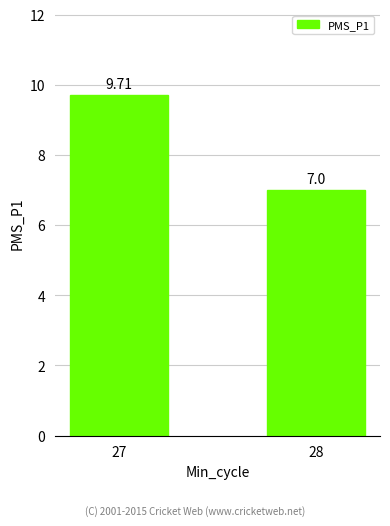

List the labels in order of value, largest first.

27, 28